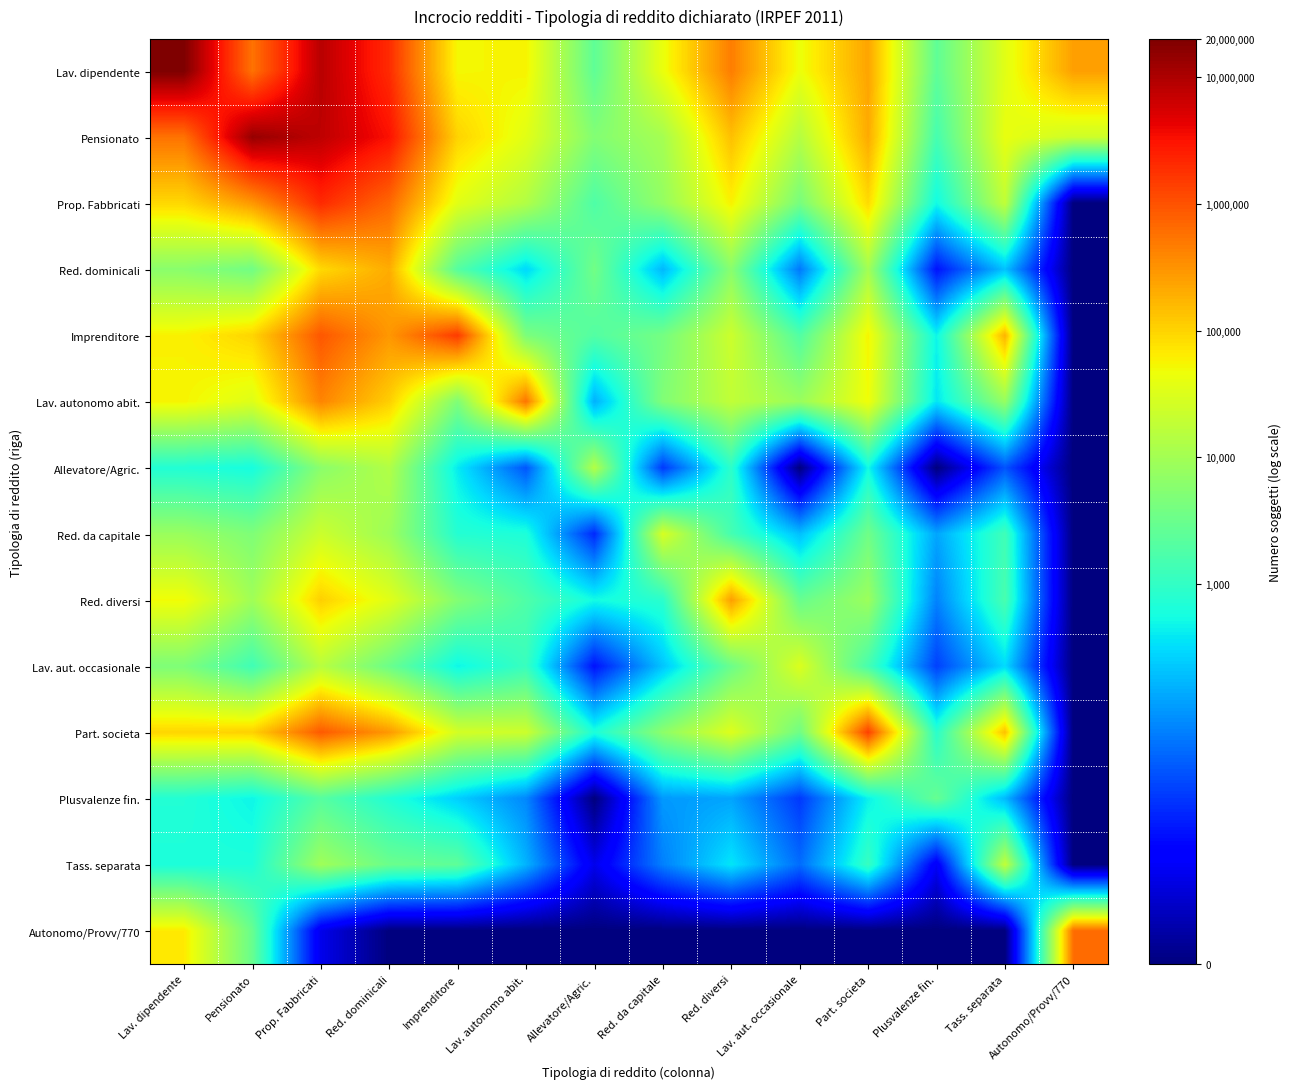

What is the difference between the highest and lowest values at Prop. Fabbricati?

14.4